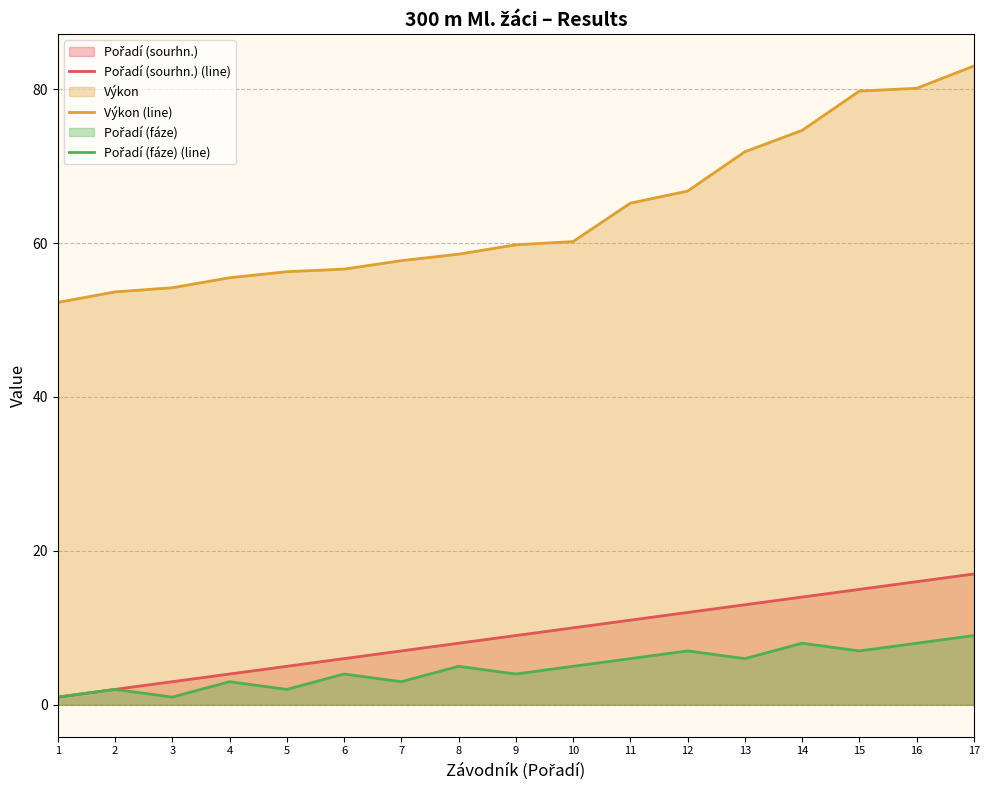

Which category has the lowest value in the Pořadí (sourhn.) (line) series?

1